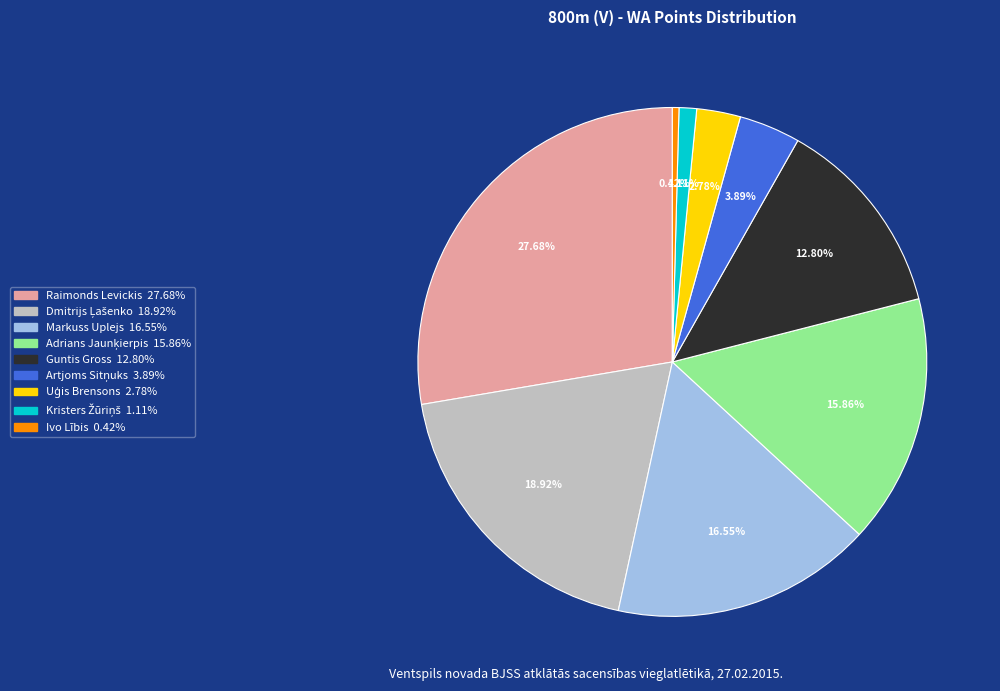

Is there any slice that represents more than half of the pie?

No